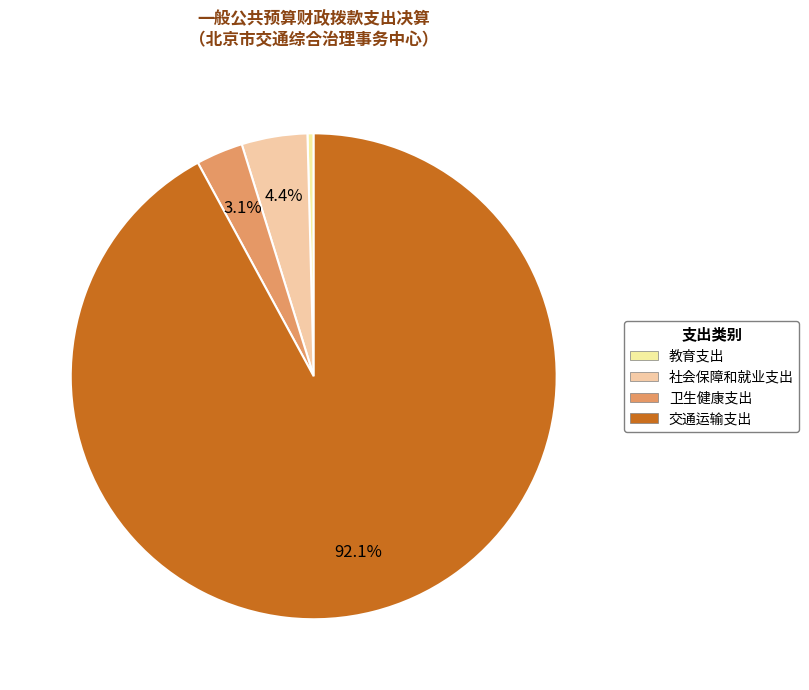

Is 卫生健康支出 the majority of the pie?

No